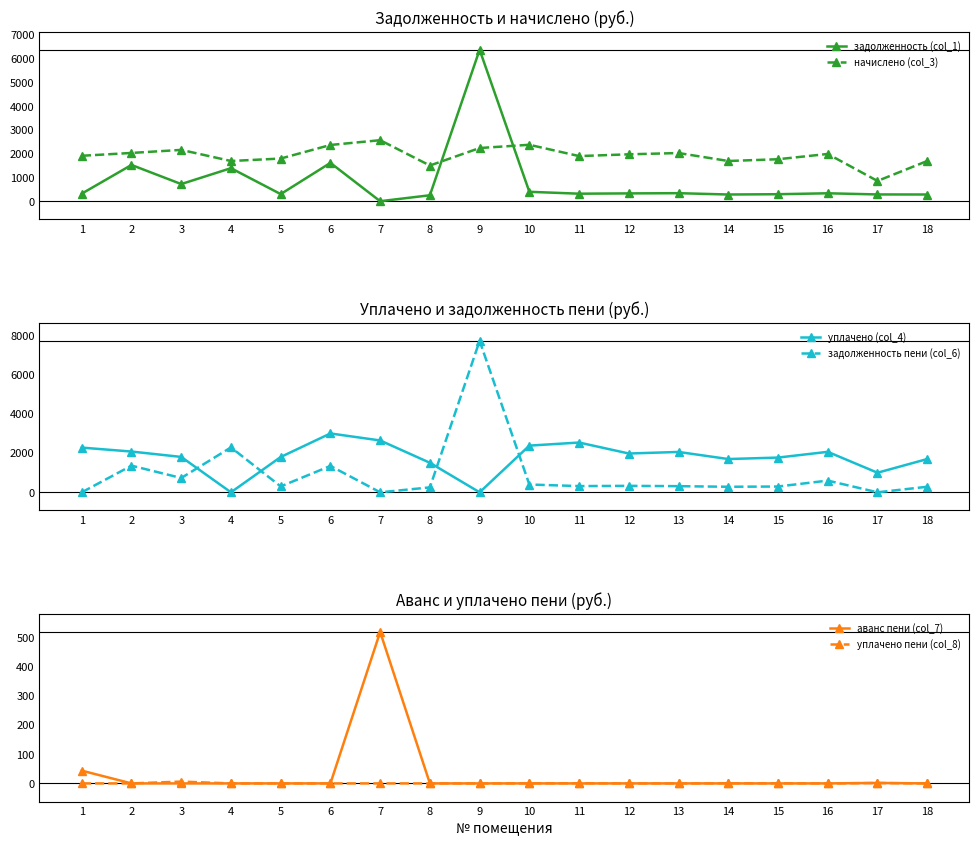

What is the sum of the задолженность пени (col_6) values at 13 and 14?

594.6